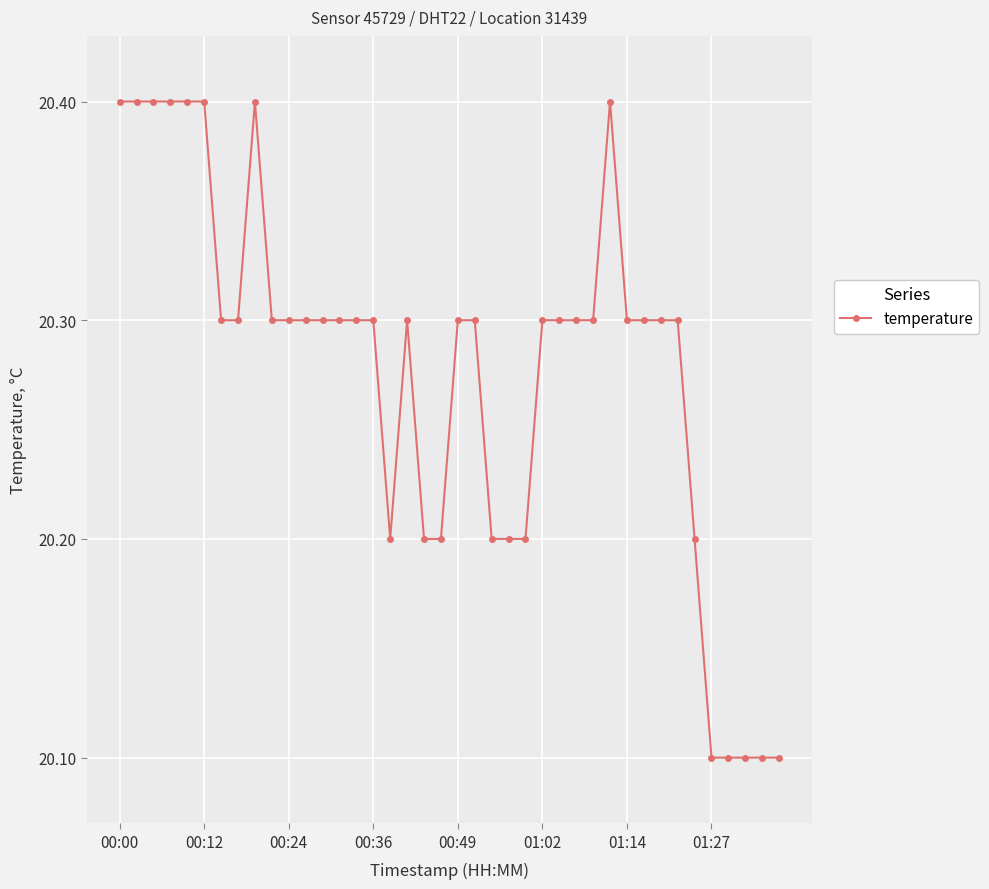

What is the value of the 12th point from the left?

20.3